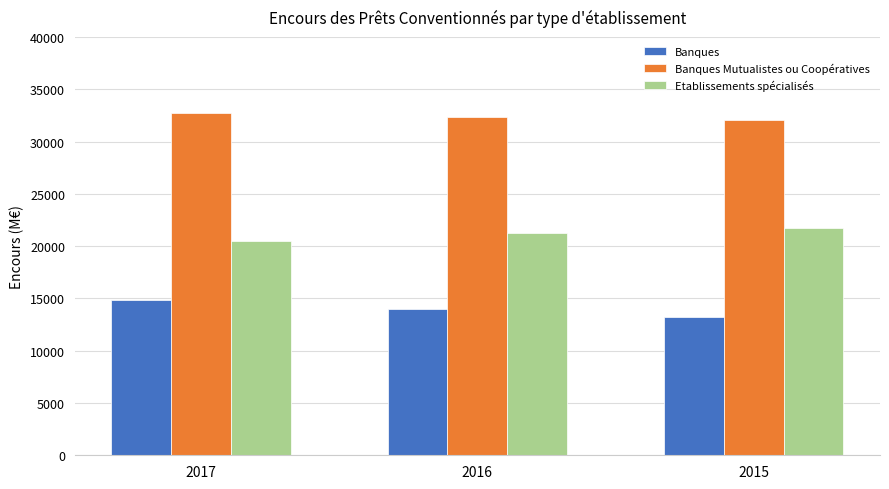

At 2016, list the series in order from smallest to largest.

Banques, Etablissements spécialisés, Banques Mutualistes ou Coopératives